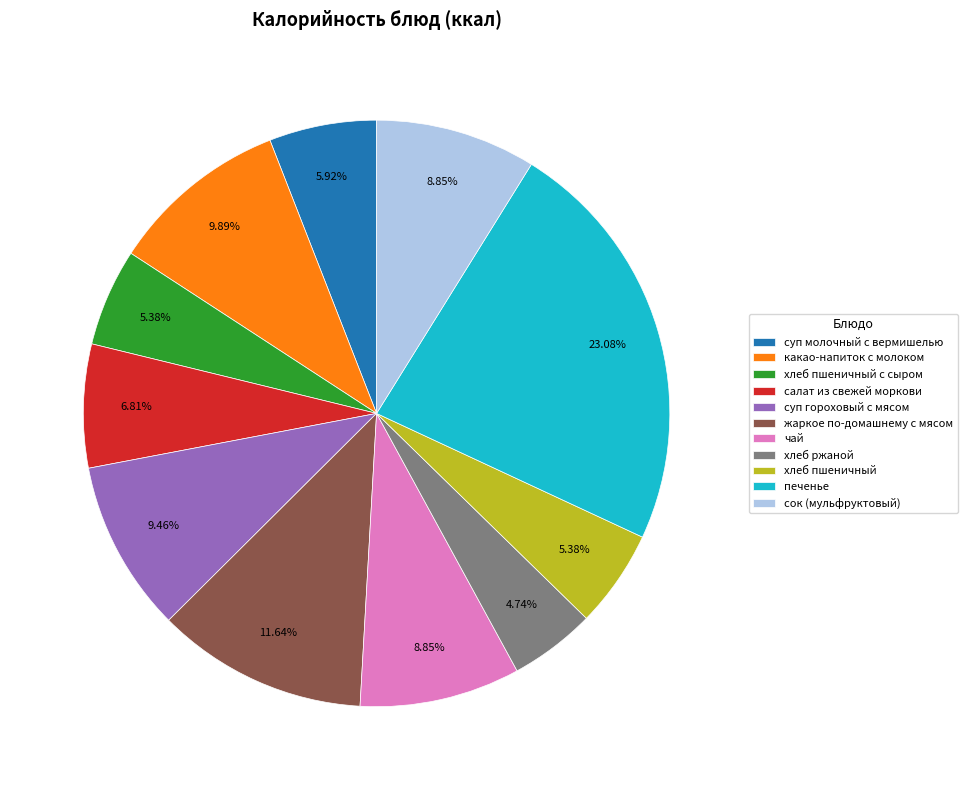

The жаркое по-домашнему с мясом slice represents 6% of the pie. True or false?

False